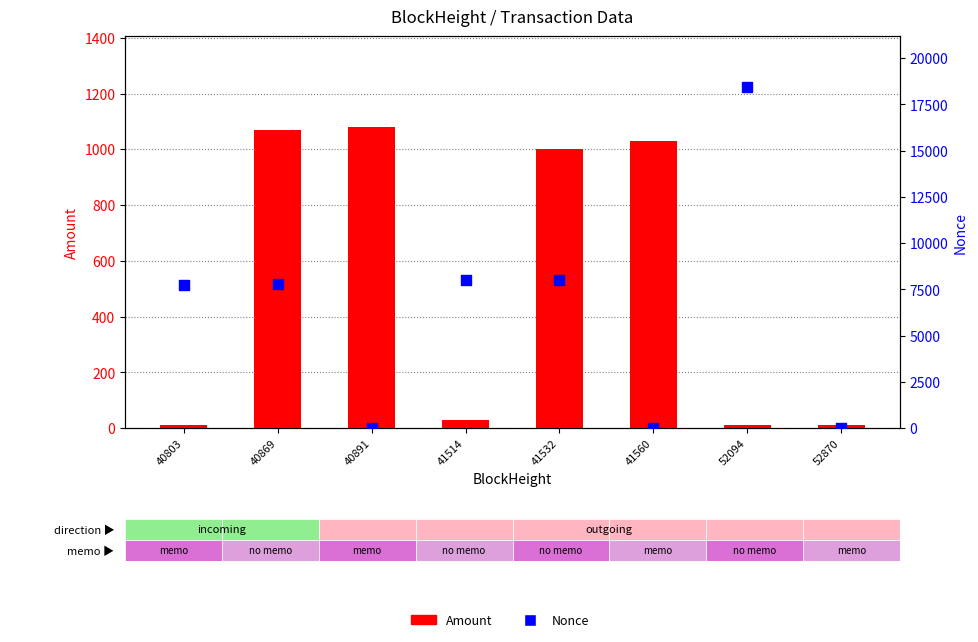

What are all the series names shown in the legend?

Amount, Nonce